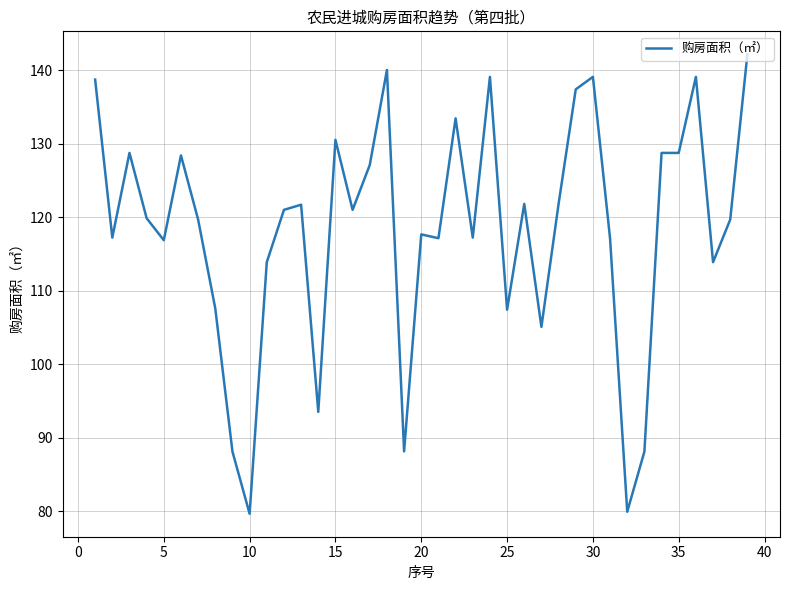

How many lines are shown in the chart?

1